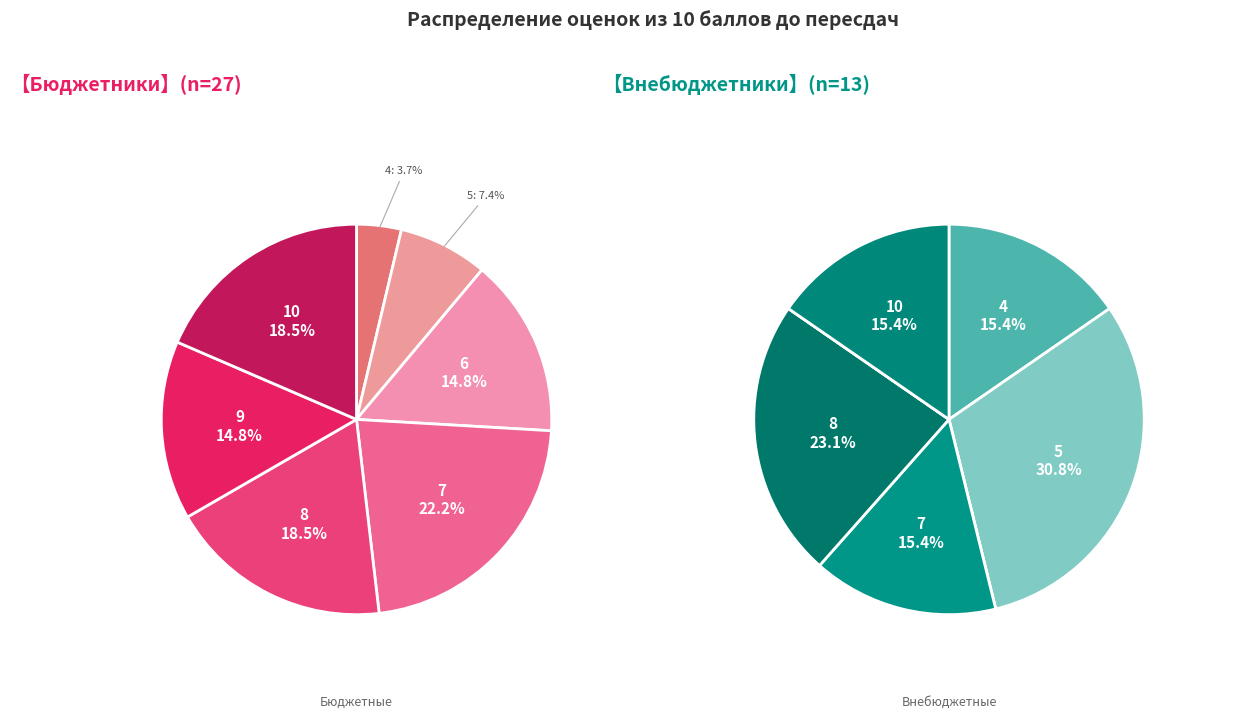

Do 8 and 6 together represent more than half of the pie?

No